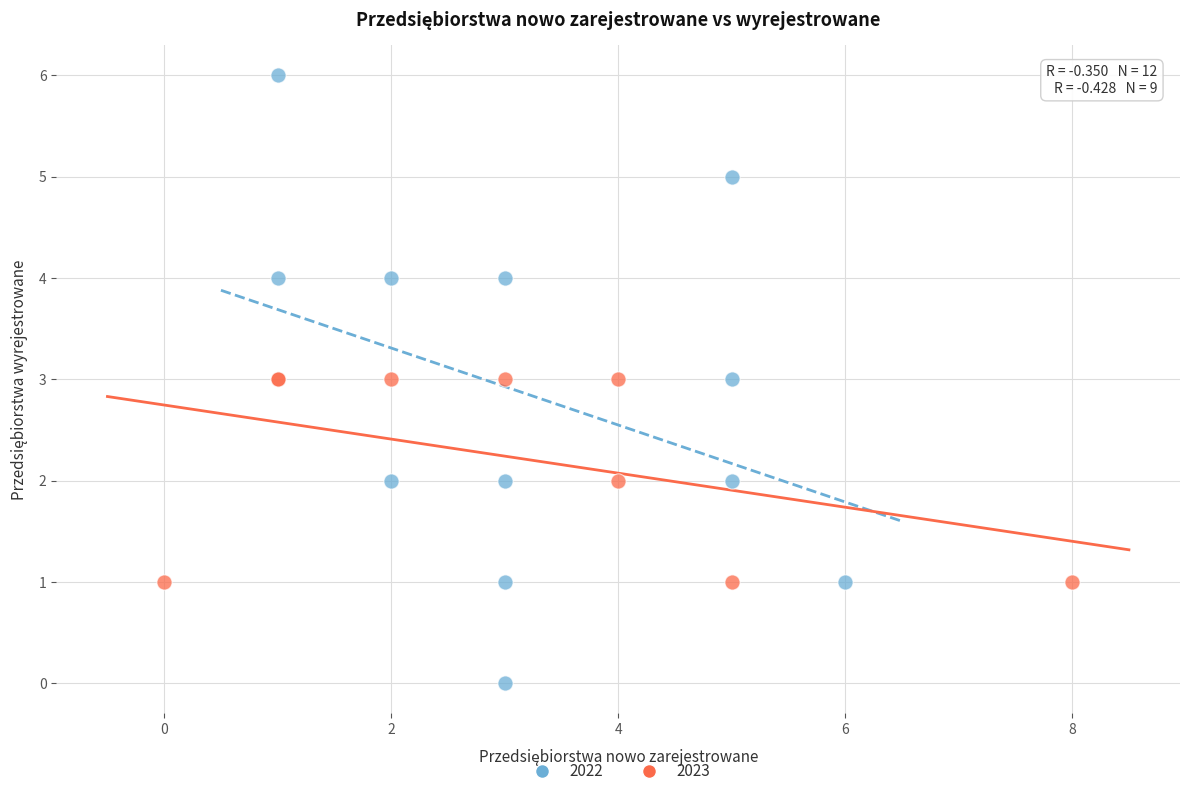

What are all the series names shown in the legend?

2022, 2023